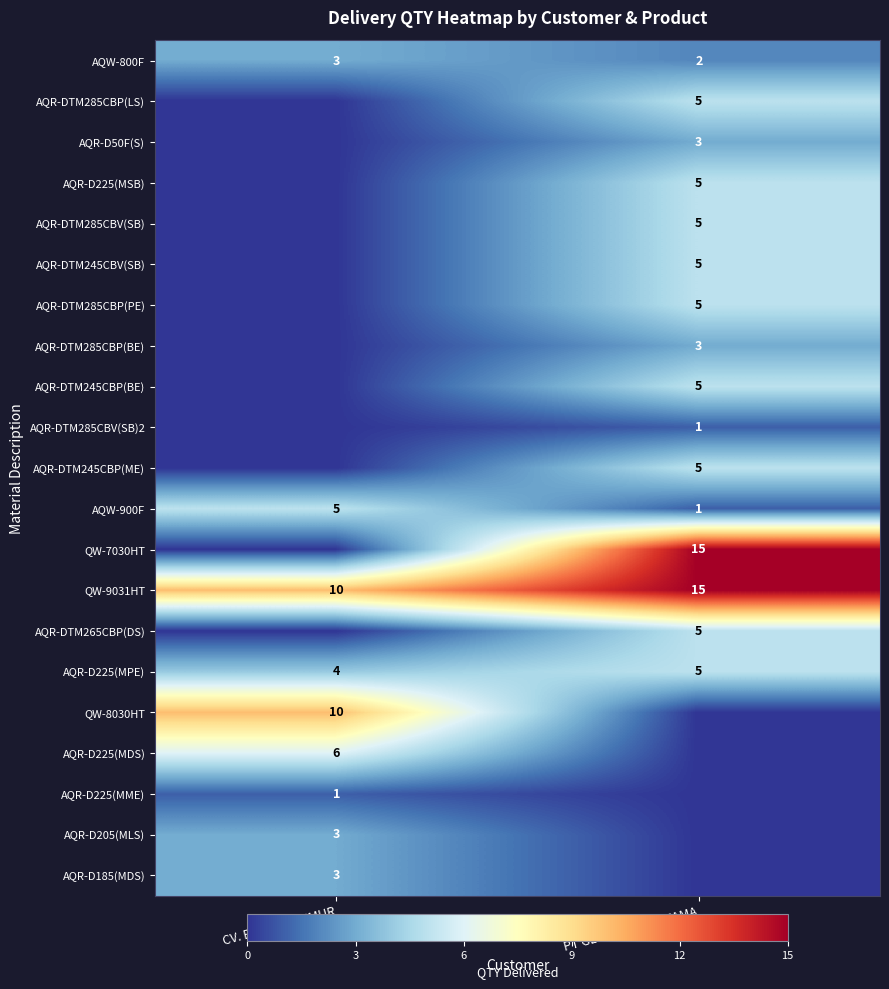

At which category is the sum across all series the highest?

PT GLOBAL MITRATAMA